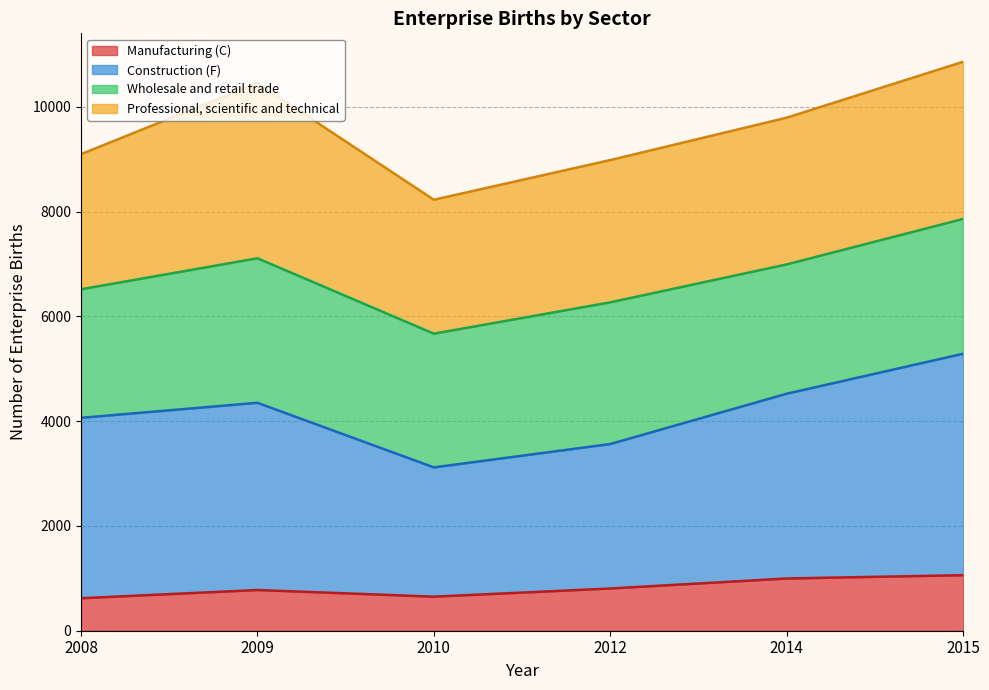

True or false: Manufacturing (C) and Construction (F) intersect in this chart.

False